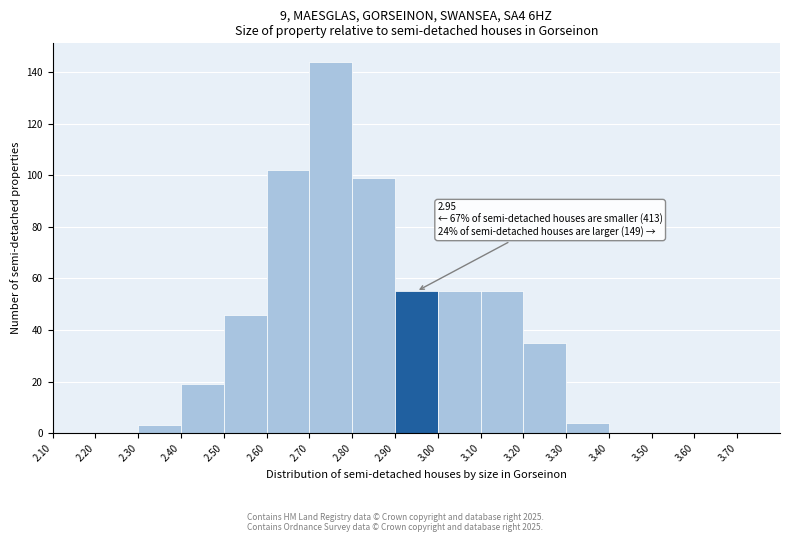

Over which range of the x-axis is the bar tallest?

2.7 to 2.8